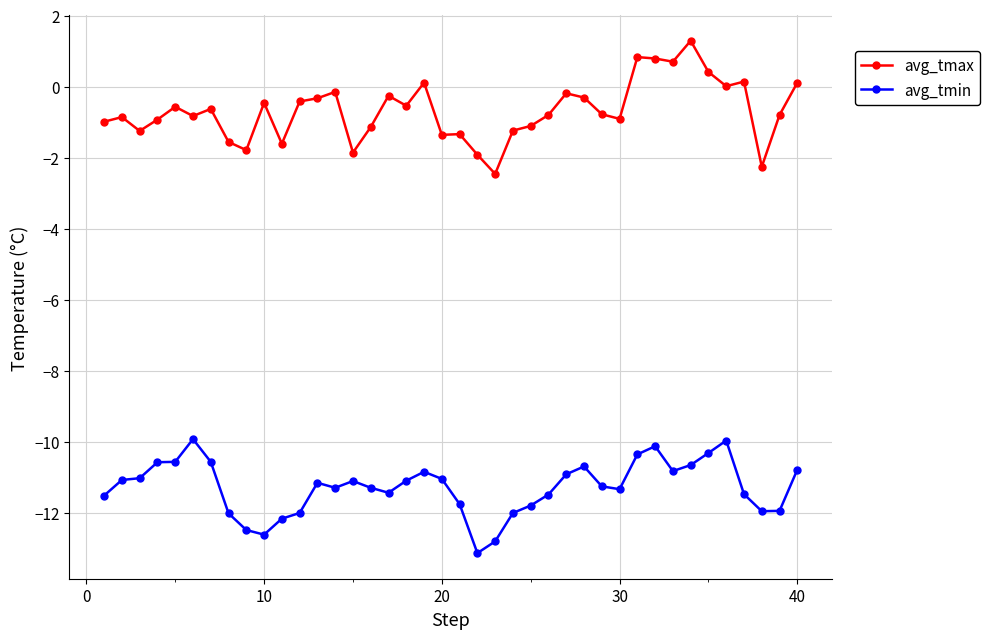

What is the difference between the second highest and minimum values in the avg_tmin series?

3.2